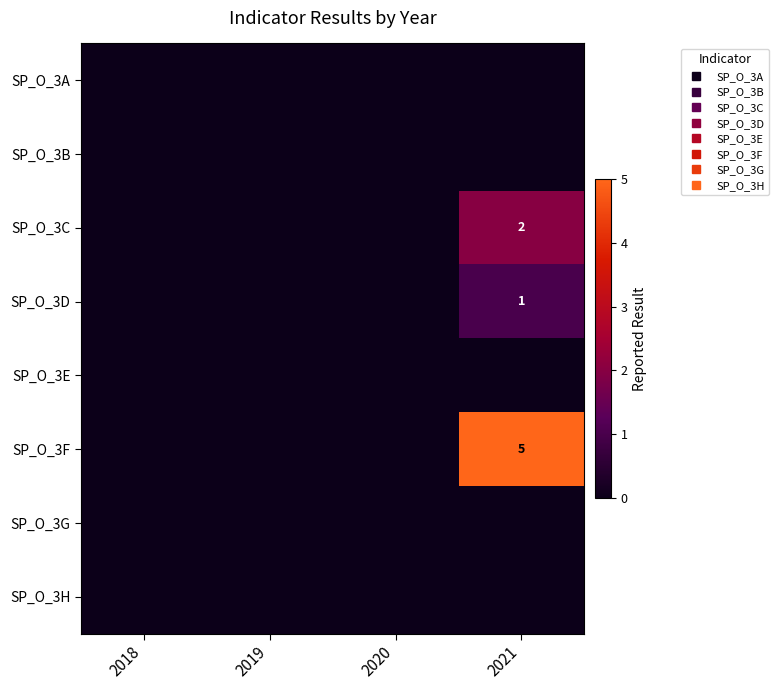

The SP_O_3A series shows 0 at 2021. True or false?

True